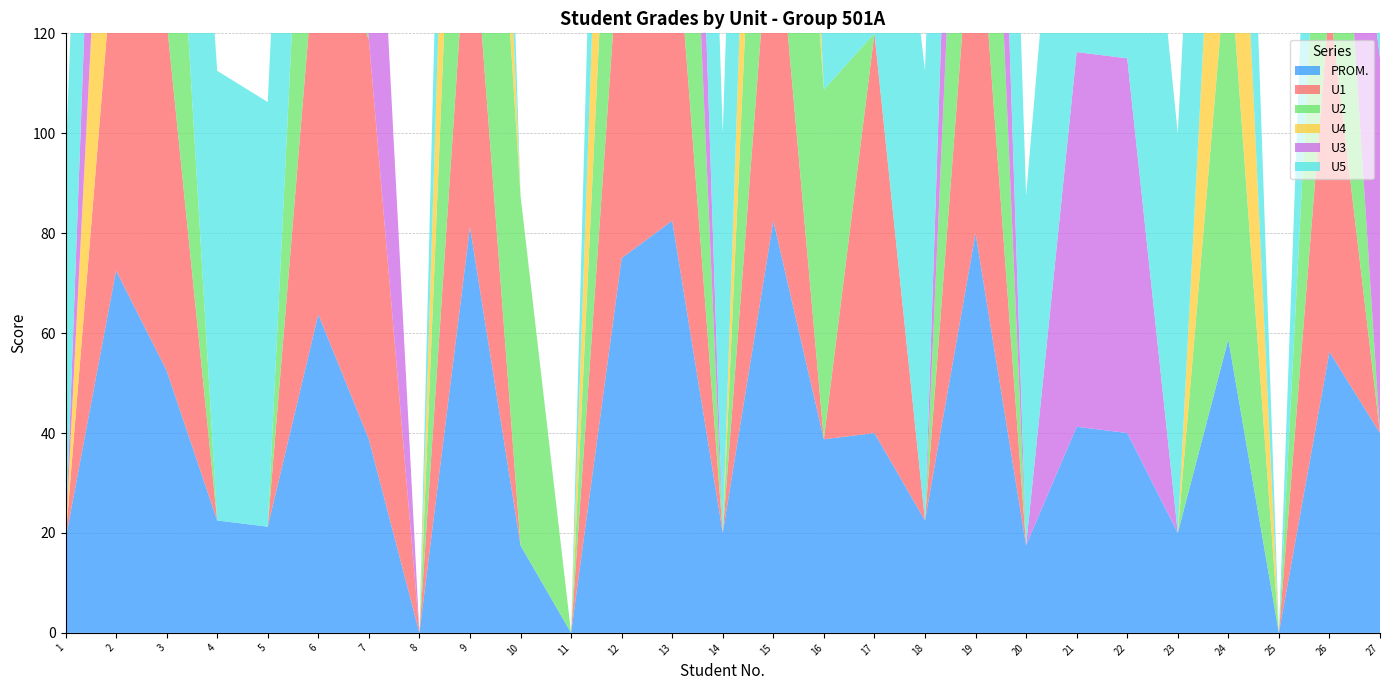

Reading right to left, transcribe all the data shown in this chart.

PROM.: 27=40.0	26=56.2	25=0.0	24=58.8	23=20.0	22=40.0	21=41.2	20=17.5	19=80.0	18=22.5	17=40.0	16=38.8	15=82.5	14=20.0	13=82.5	12=75.0	11=0.0	10=17.5	9=81.2	8=0.0	7=38.8	6=63.8	5=21.2	4=22.5	3=52.5	2=72.5	1=18.8
U1: 27=0.0	26=70.0	25=0.0	24=0.0	23=0.0	22=0.0	21=0.0	20=0.0	19=75.0	18=0.0	17=80.0	16=0.0	15=70.0	14=0.0	13=70.0	12=70.0	11=0.0	10=0.0	9=70.0	8=0.0	7=80.0	6=80.0	5=0.0	4=0.0	3=70.0	2=70.0	1=0.0
U2: 27=0.0	26=70.0	25=0.0	24=80.0	23=0.0	22=0.0	21=0.0	20=0.0	19=95.0	18=0.0	17=0.0	16=70.0	15=95.0	14=0.0	13=100.0	12=70.0	11=0.0	10=70.0	9=95.0	8=0.0	7=0.0	6=85.0	5=0.0	4=0.0	3=70.0	2=0.0	1=0.0
U4: 27=0.0	26=0.0	25=0.0	24=75.0	23=0.0	22=0.0	21=0.0	20=0.0	19=0.0	18=0.0	17=0.0	16=0.0	15=75.0	14=0.0	13=0.0	12=75.0	11=0.0	10=0.0	9=75.0	8=0.0	7=0.0	6=0.0	5=0.0	4=0.0	3=0.0	2=75.0	1=0.0
U3: 27=75.0	26=0.0	25=0.0	24=0.0	23=0.0	22=75.0	21=75.0	20=0.0	19=75.0	18=0.0	17=0.0	16=0.0	15=0.0	14=0.0	13=75.0	12=0.0	11=0.0	10=0.0	9=0.0	8=0.0	7=75.0	6=0.0	5=0.0	4=0.0	3=0.0	2=75.0	1=0.0
U5: 27=85.0	26=85.0	25=0.0	24=80.0	23=80.0	22=85.0	21=90.0	20=70.0	19=75.0	18=90.0	17=80.0	16=85.0	15=90.0	14=80.0	13=85.0	12=85.0	11=0.0	10=0.0	9=85.0	8=0.0	7=0.0	6=90.0	5=85.0	4=90.0	3=70.0	2=70.0	1=75.0